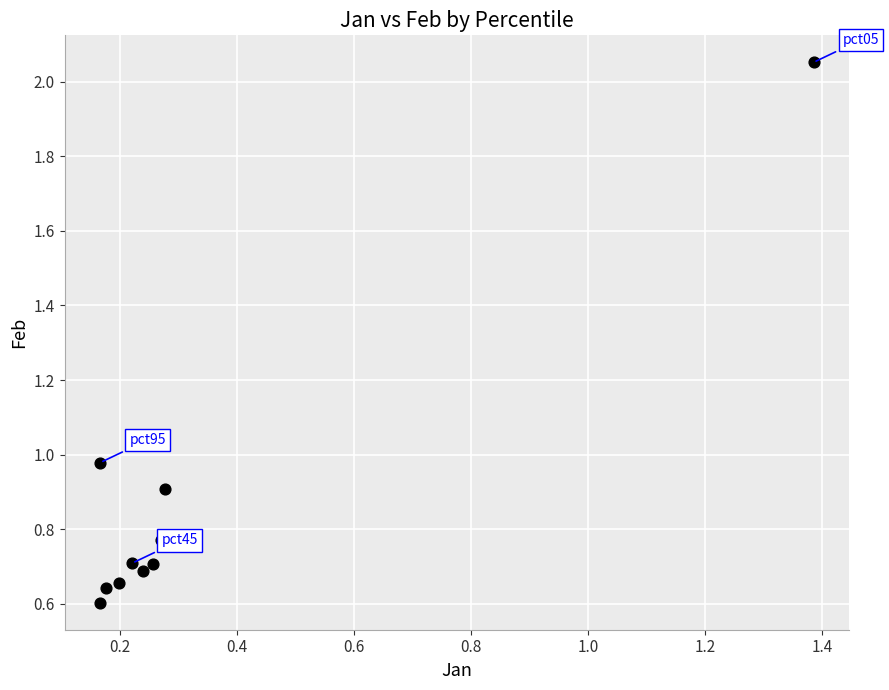

What is the average Y value?

0.9